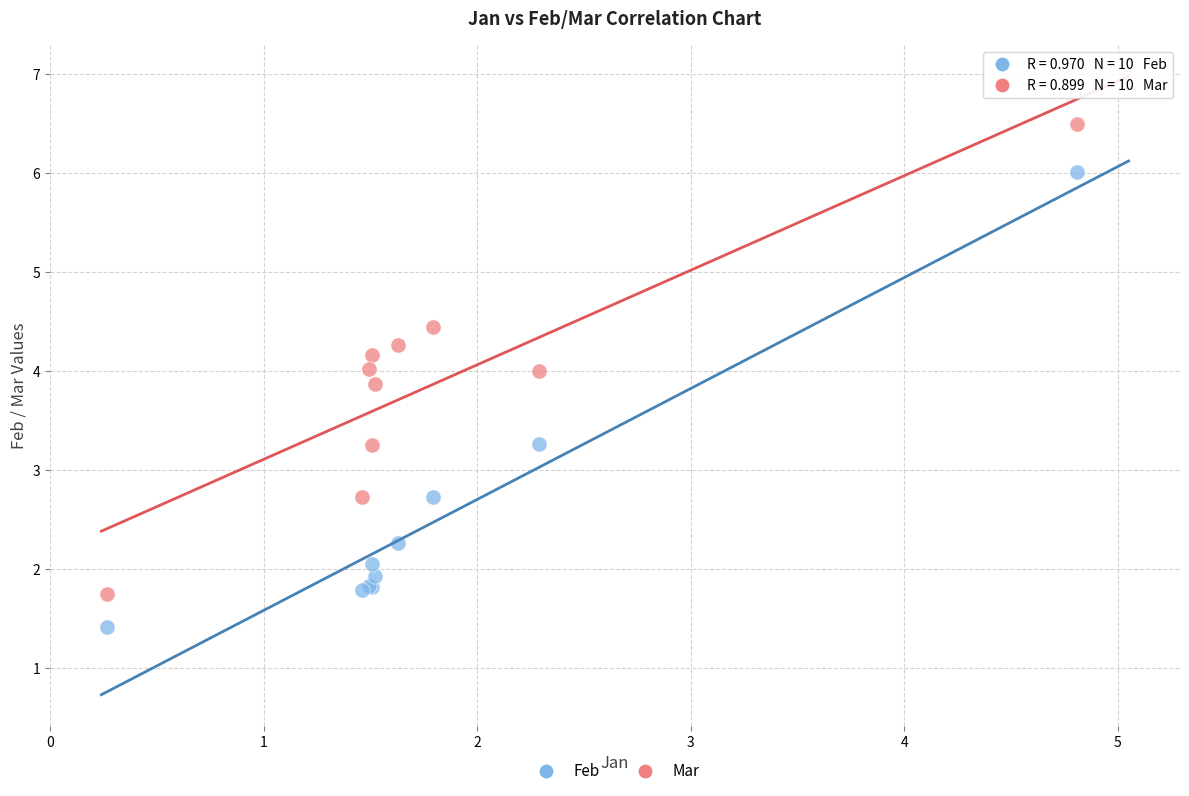

What is the X range (max minus min) for the scatter plot?

4.5